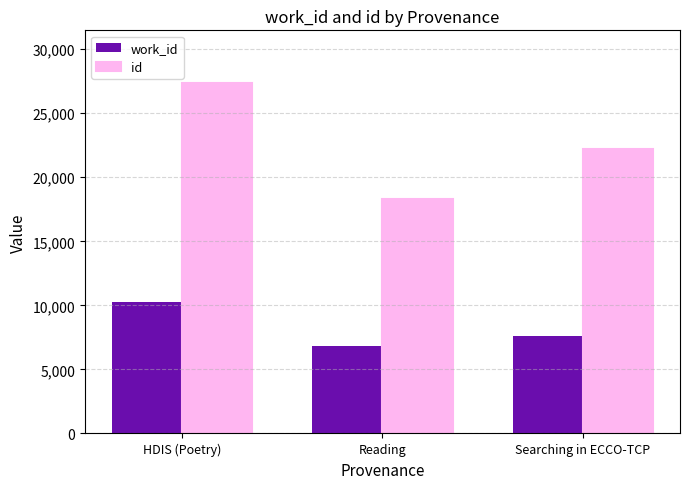

Reading left to right, list all the values displayed in this chart.

work_id: HDIS (Poetry)=10226	Reading=6826	Searching in ECCO-TCP=7593
id: HDIS (Poetry)=27365	Reading=18310	Searching in ECCO-TCP=22233